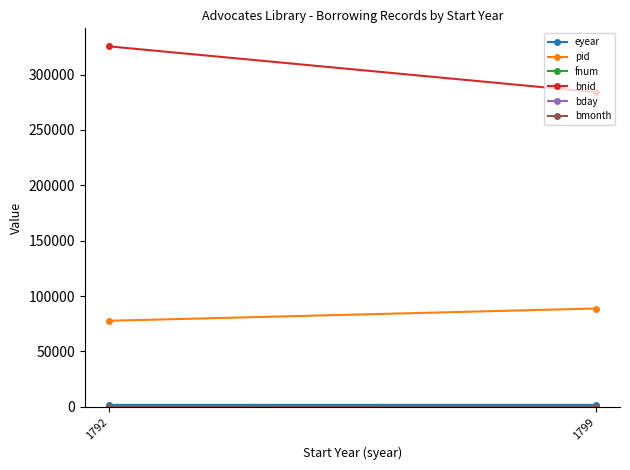

Which series has the widest spread of values?

bnid